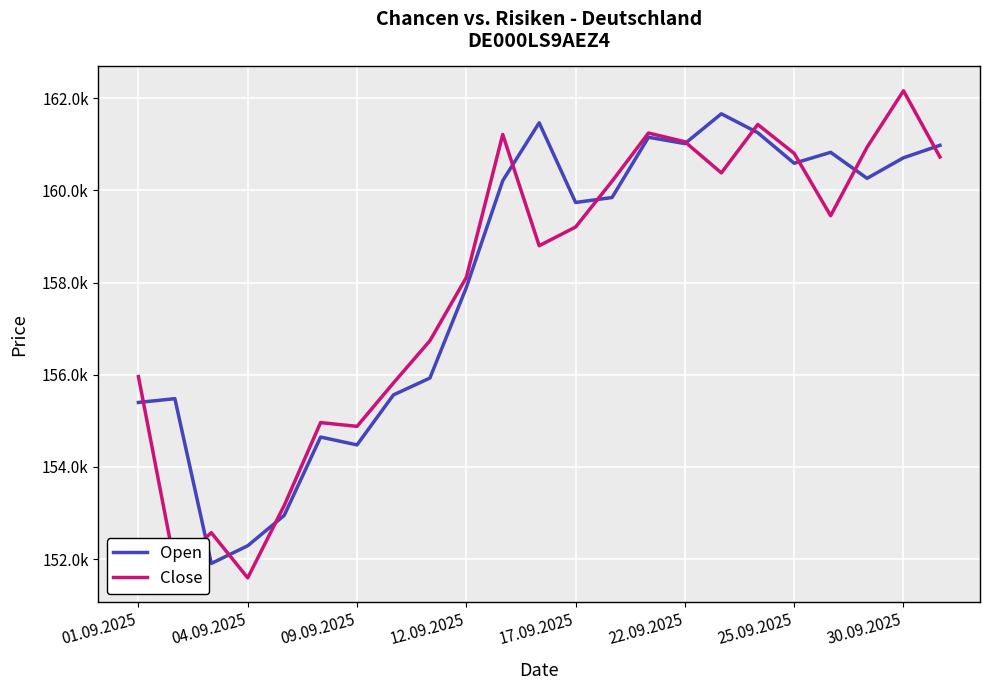

Does the chart display data point markers on the line(s)?

No